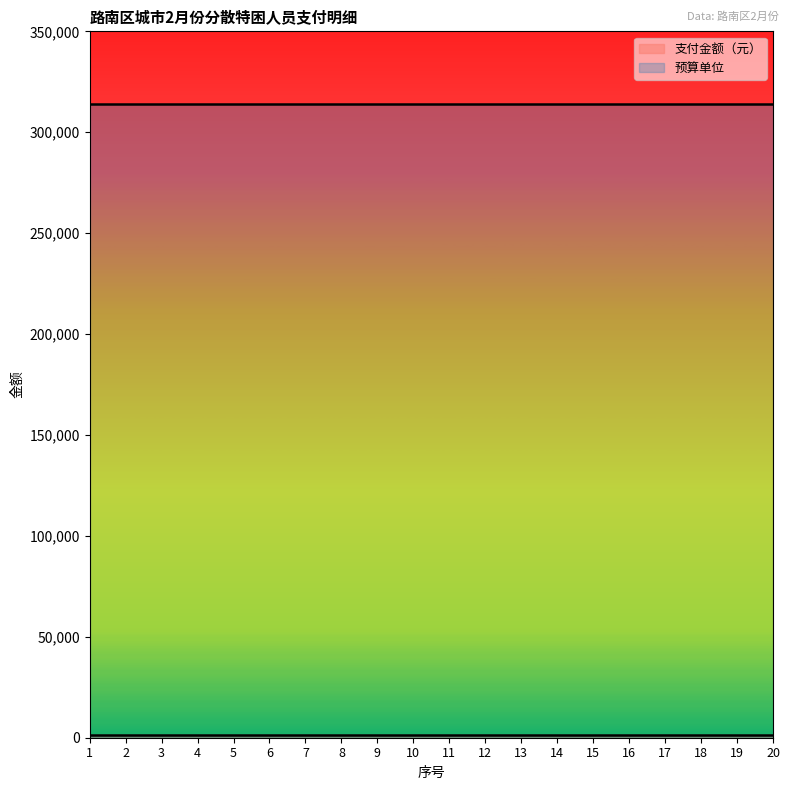

At how many categories does at least one series exceed 107710?

20